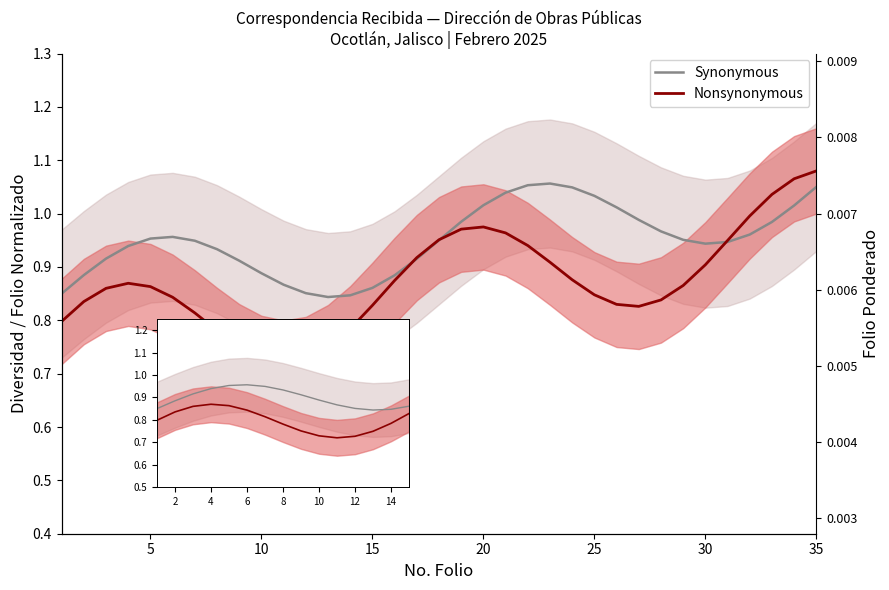

What is the total value across all series at 8?

1.7